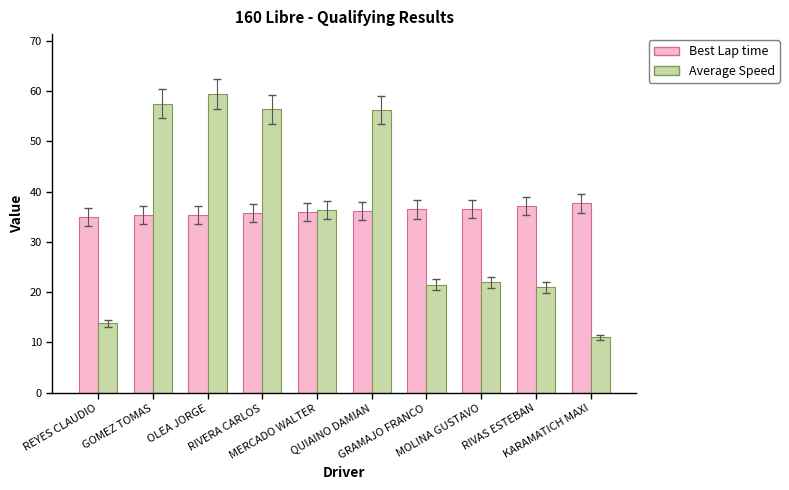

How many bars are there in each group?

2